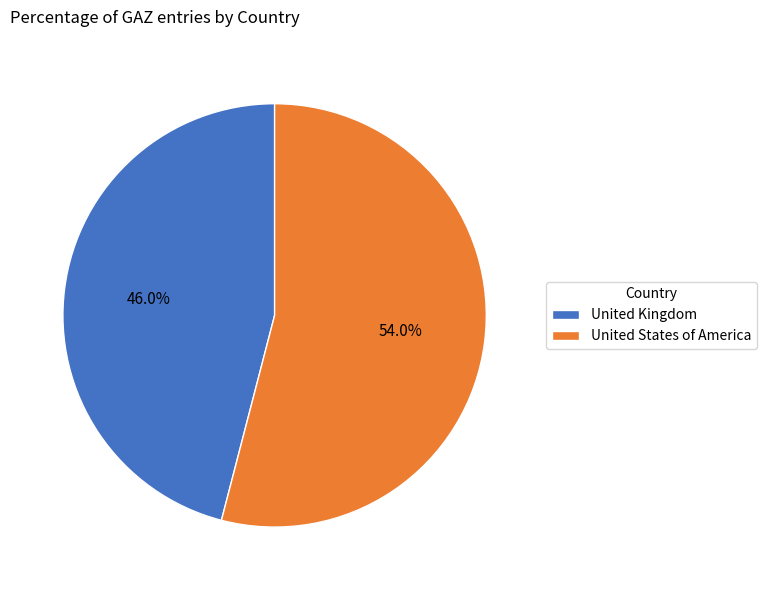

True or false: United Kingdom accounts for 37% of the total.

False